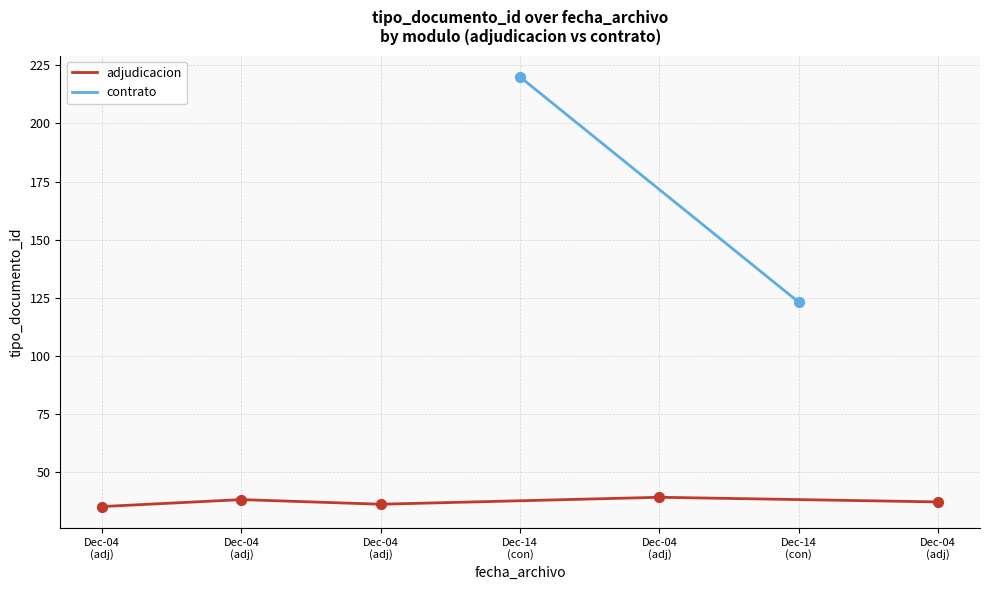

What is the ratio of the value at Dec-04
(adj) to the value at Dec-04
(adj)?

0.9